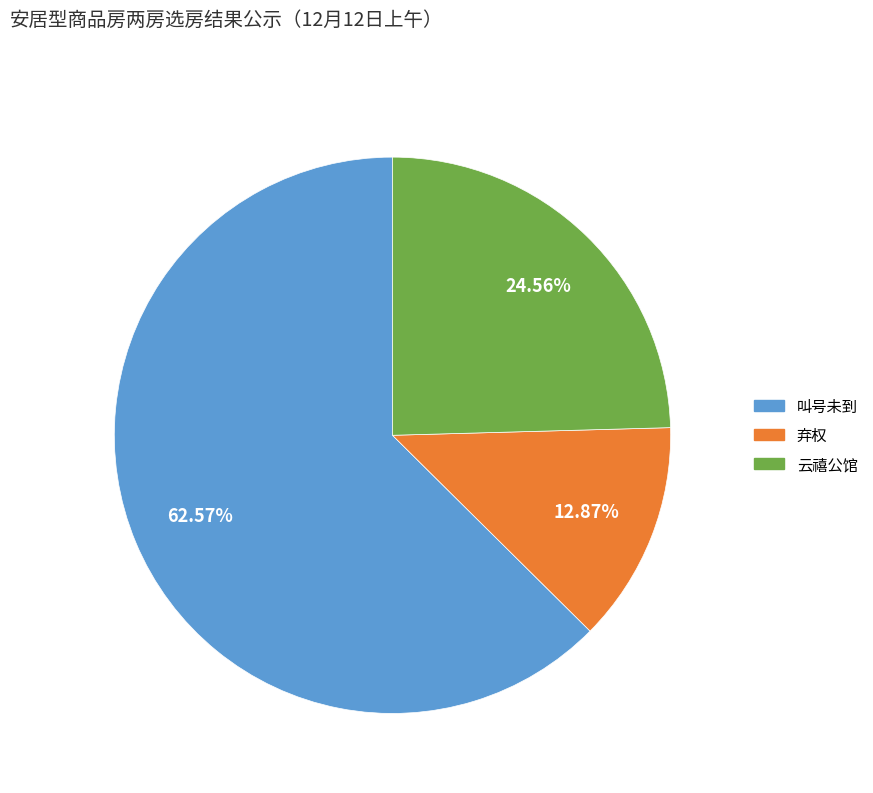

Is there any slice that represents more than half of the pie?

Yes